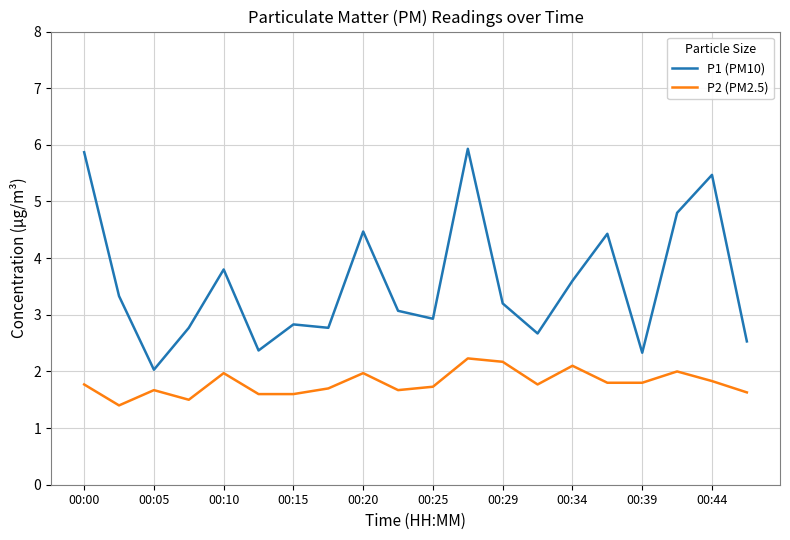

What is the difference between the maximum and minimum values in the P2 (PM2.5) series?

0.8